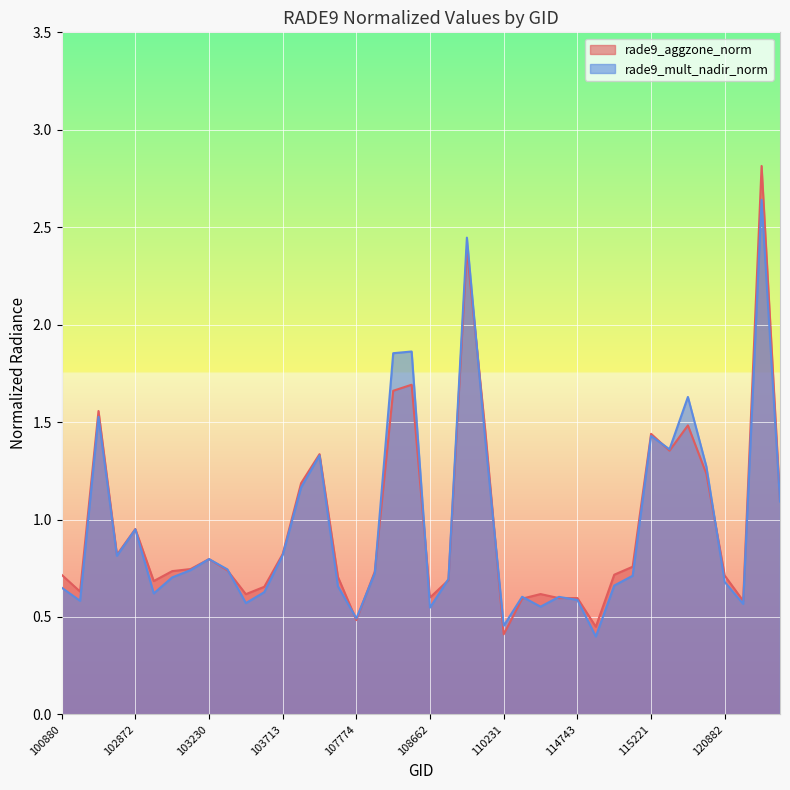

What is the value of the rade9_mult_nadir_norm point at the 23rd from the left?

2.4